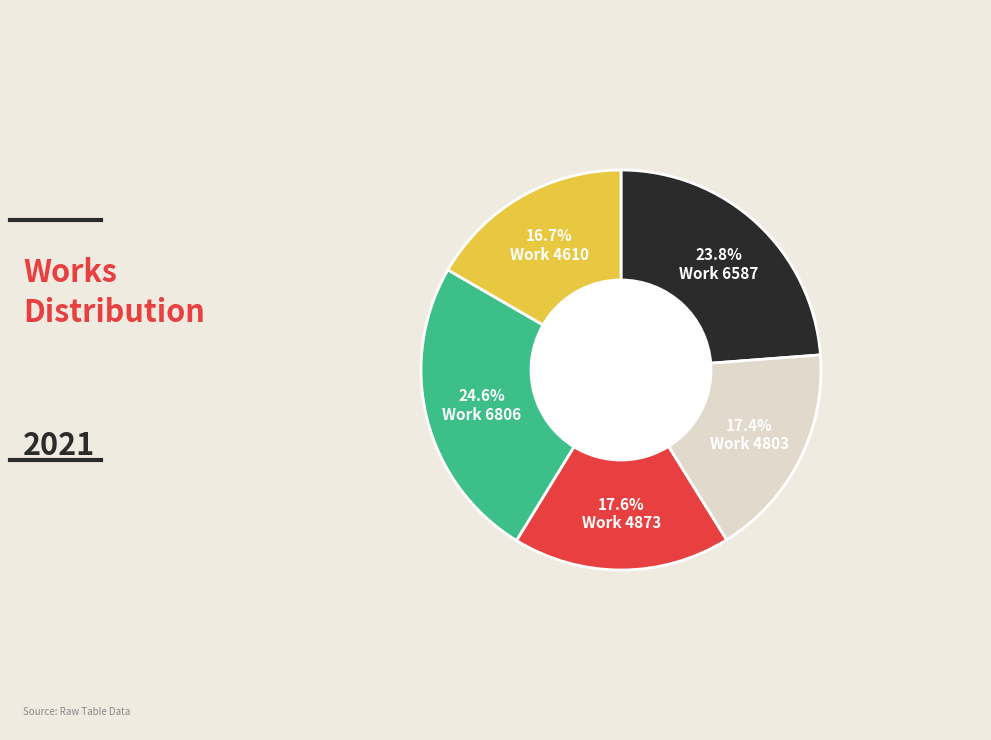

Is there a majority slice in this chart?

No